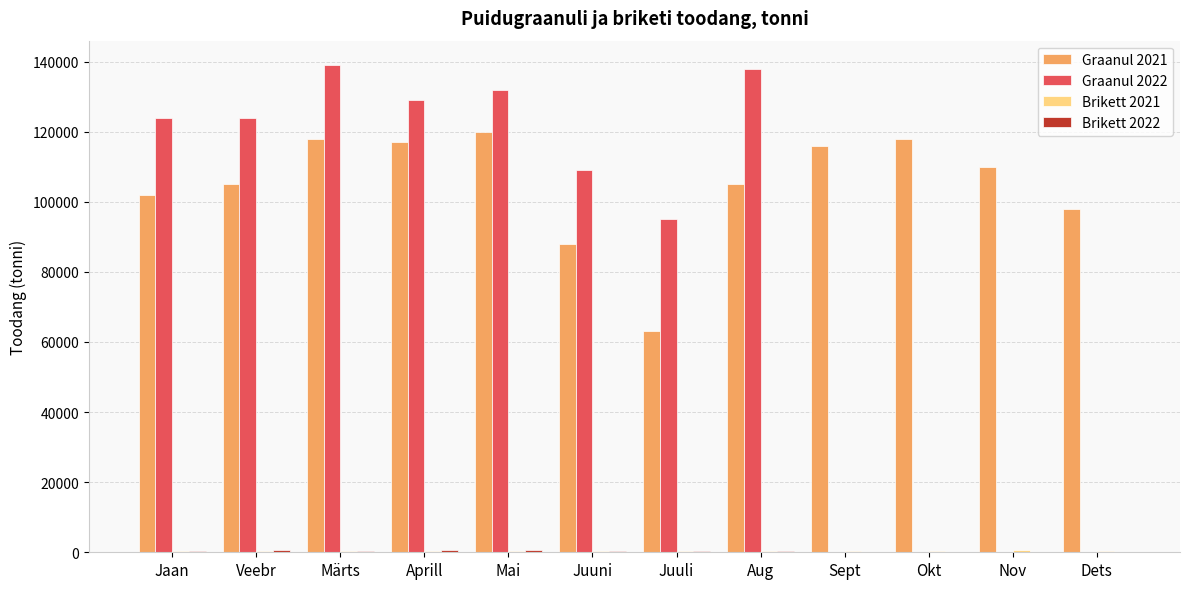

Is the value of Graanul 2022 at Veebr greater than the value of Graanul 2021 at Juuni?

Yes